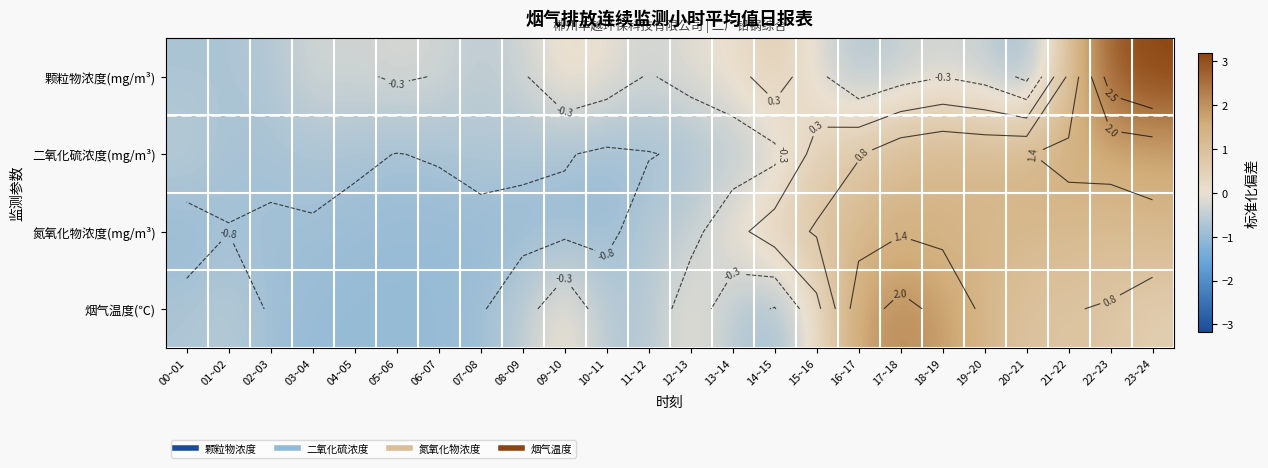

Which series has the largest total across all categories?

烟气温度(℃)